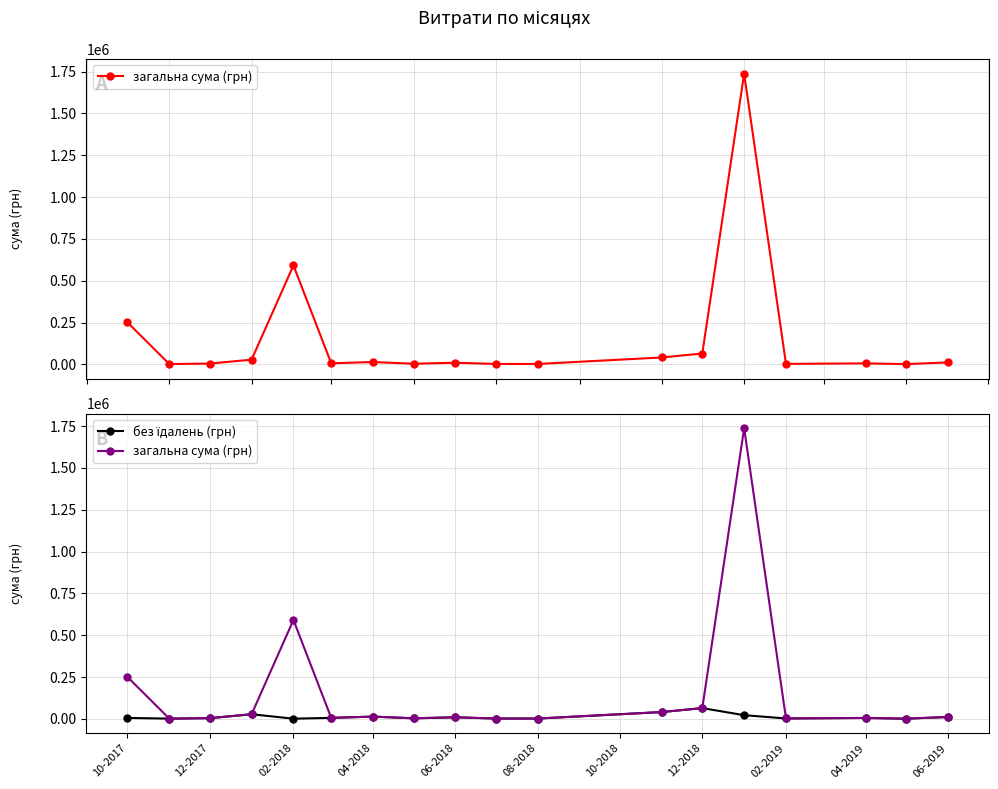

True or false: без їдалень (грн) has a value of 22020.6 at 11.

False